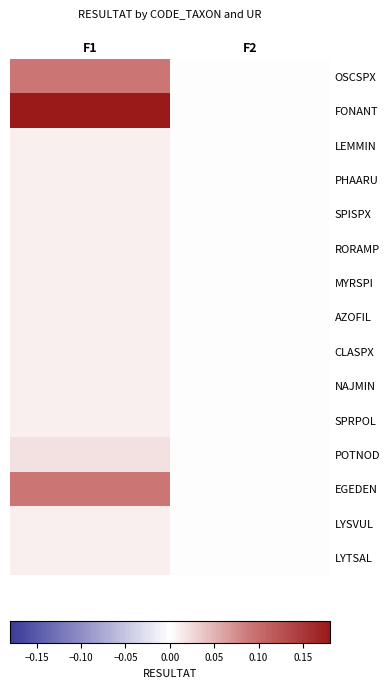

Between F1 and F2, which series saw the biggest shift?

FONANT